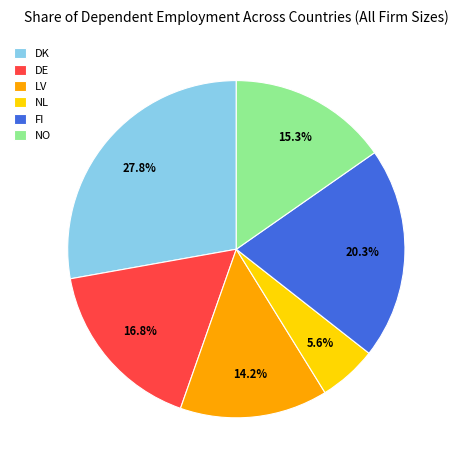

How many segments does this pie chart have?

6